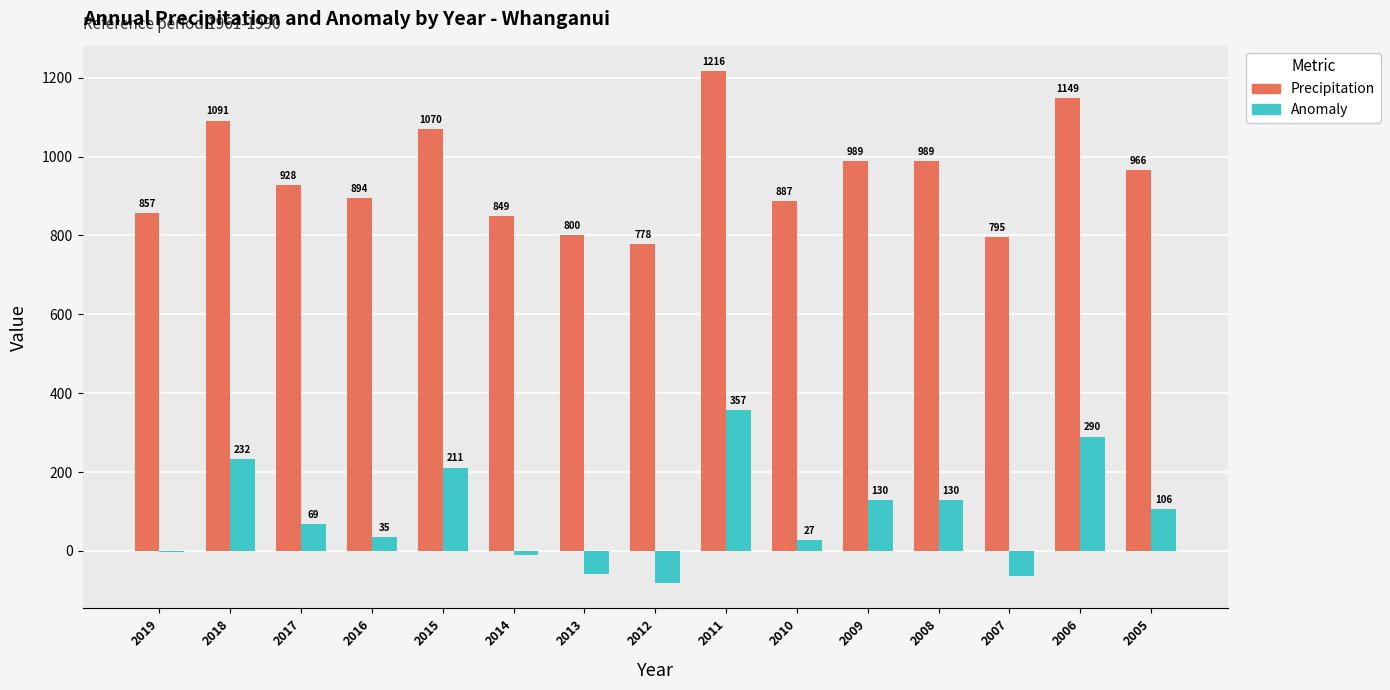

What value does the Precipitation series have at 2017?

928.0